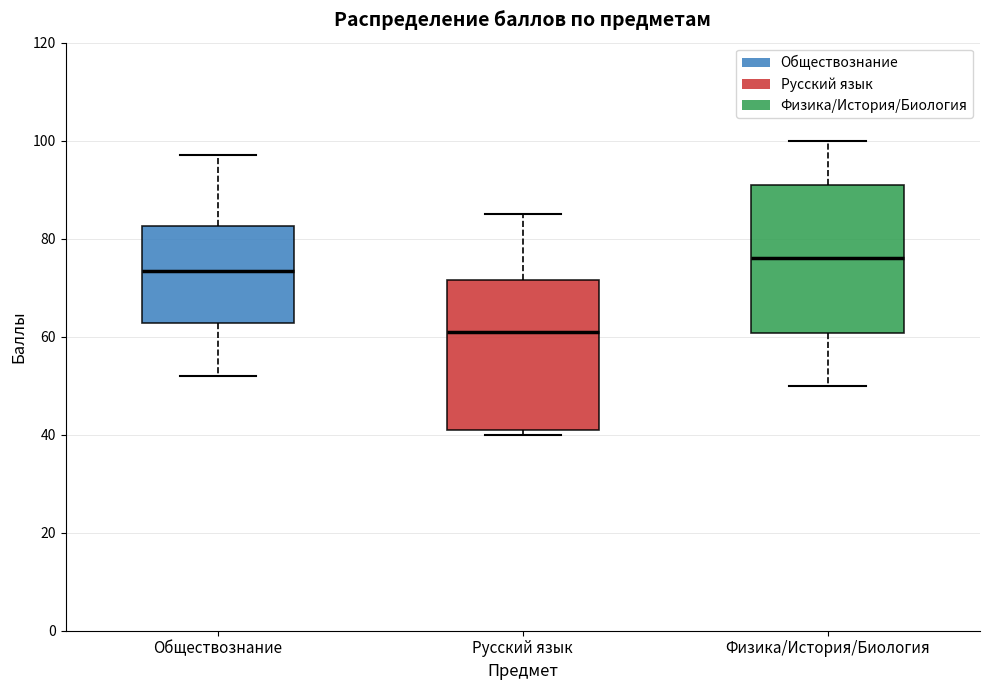

Where does the lower whisker of the box for Физика/История/Биология end on the y-axis? The values are not printed on the chart, so give them approximately, as read against the axis.

50